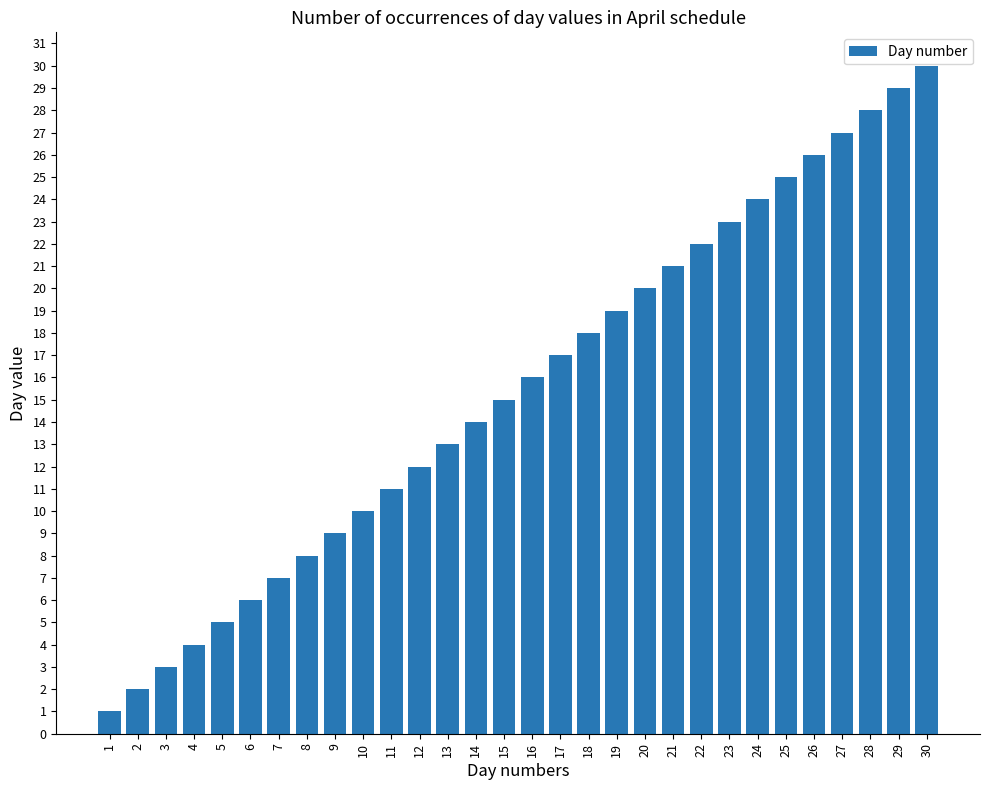

What is the difference between the values at 11 and 24?

13